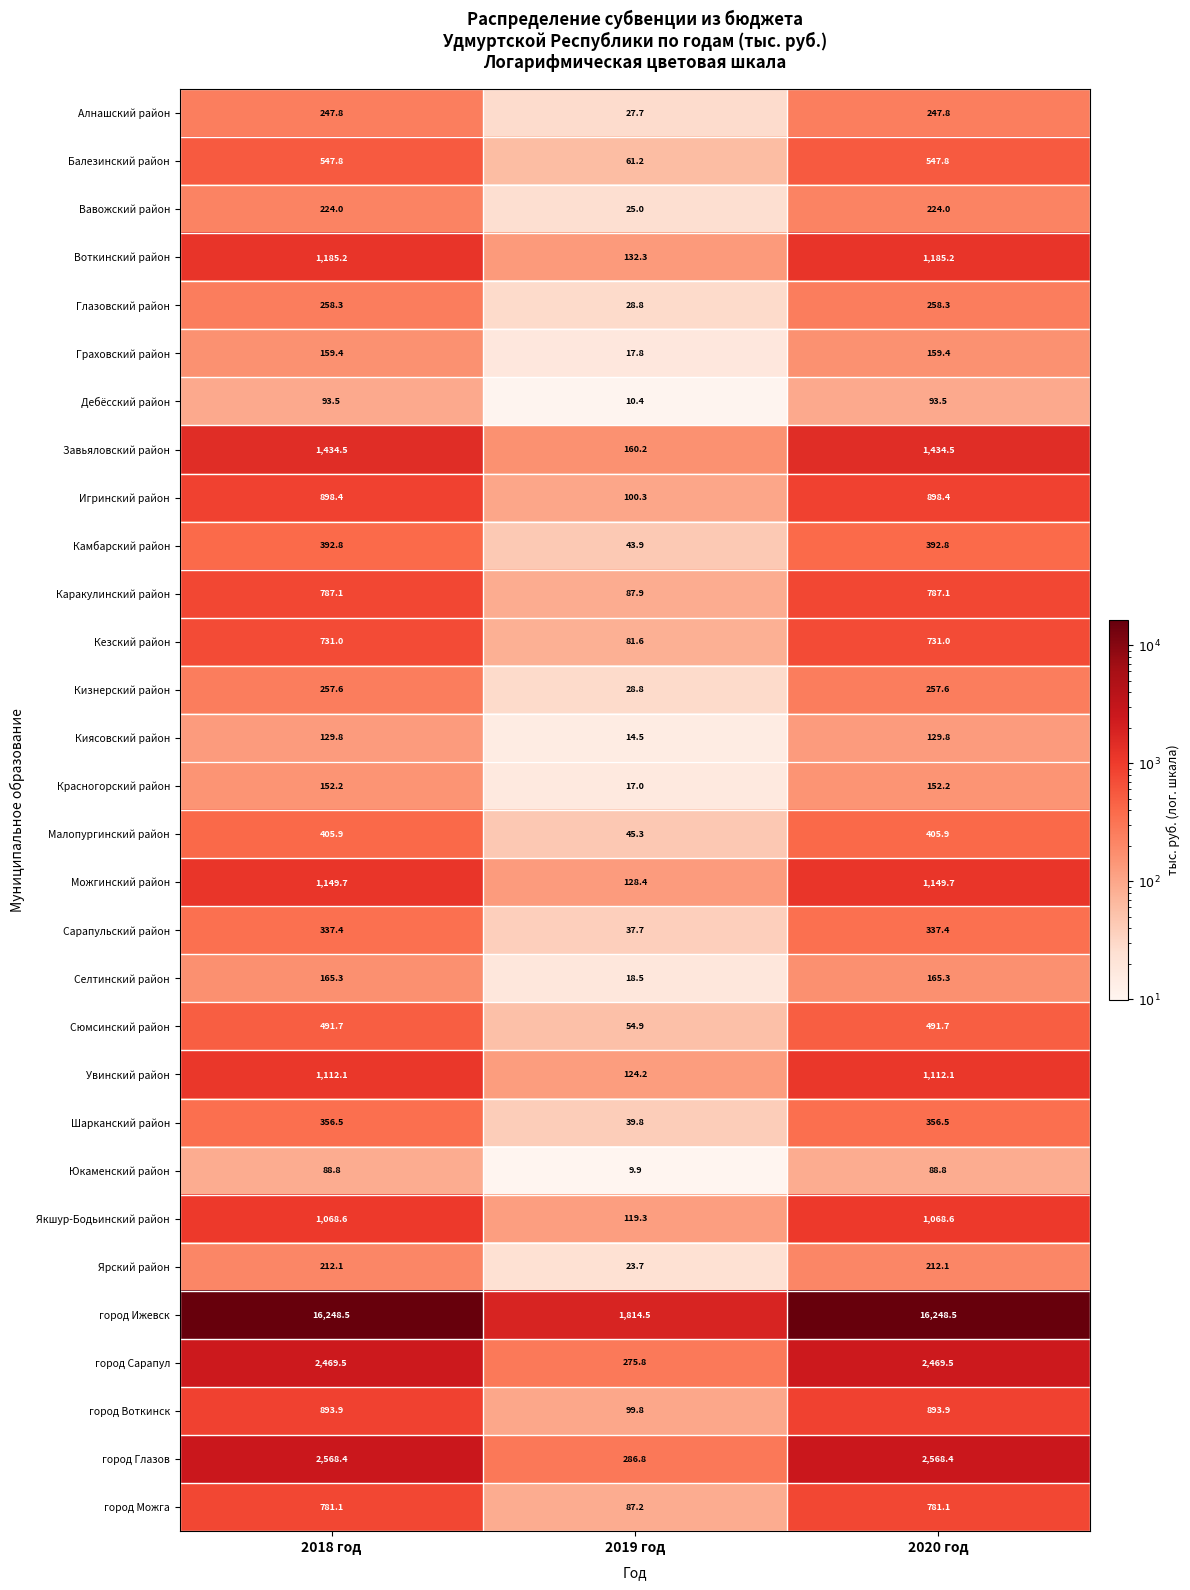

What is the difference between the maximum and minimum values in the город Глазов series?

2281.6